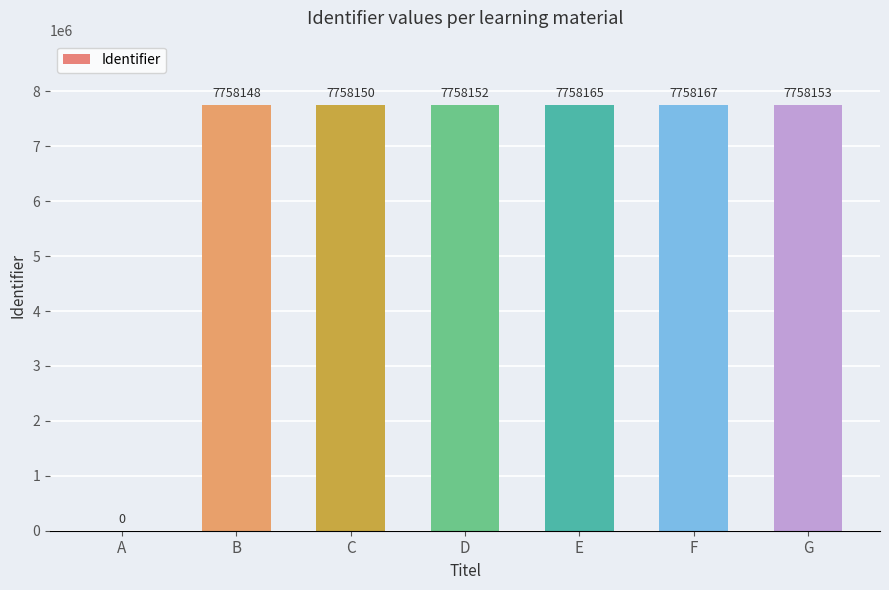

Read the value at E.

7758165